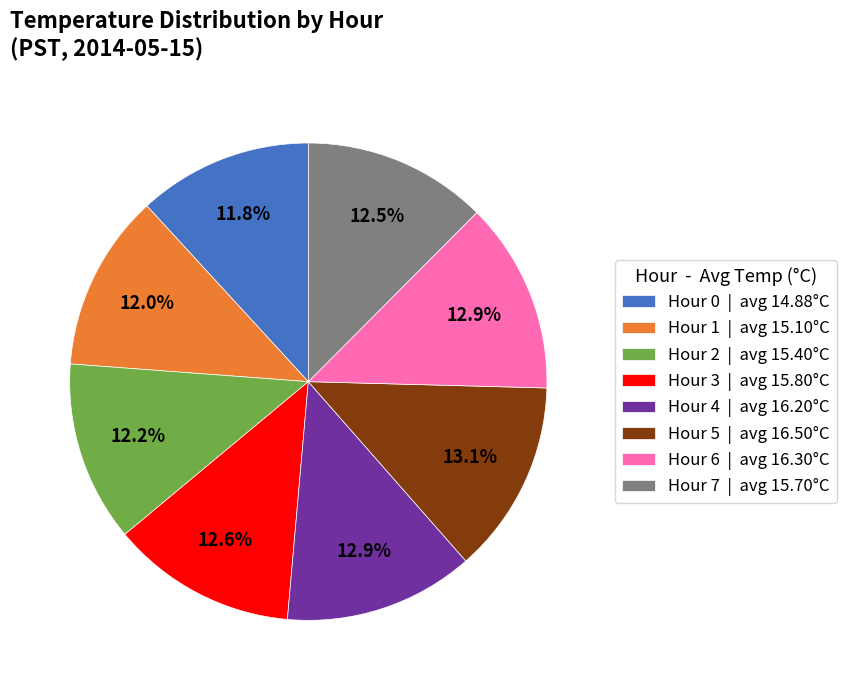

Is Hour 3 the majority of the pie?

No